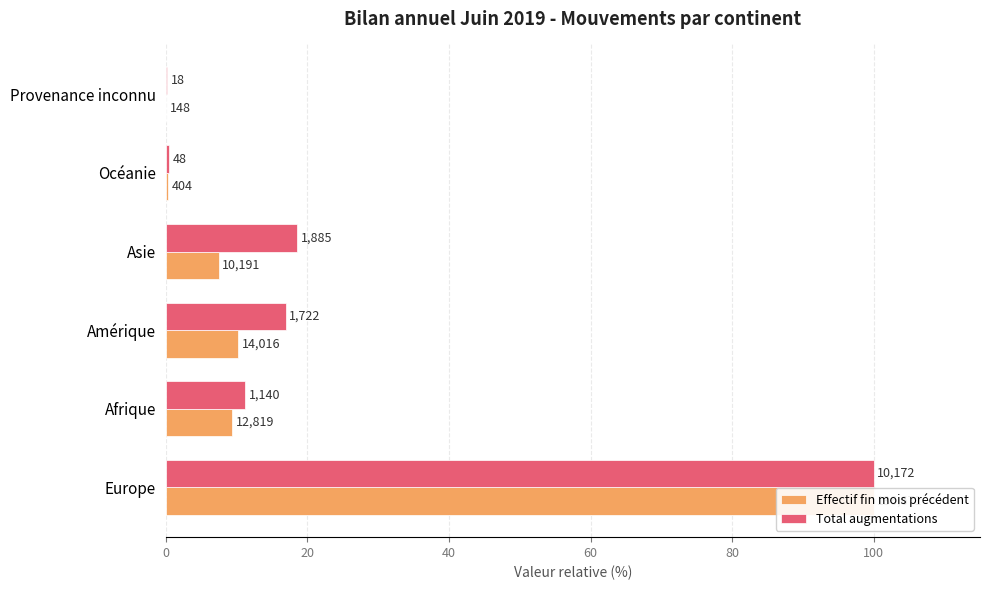

Rank the series at Asie from lowest to highest value.

Effectif fin mois précédent, Total augmentations